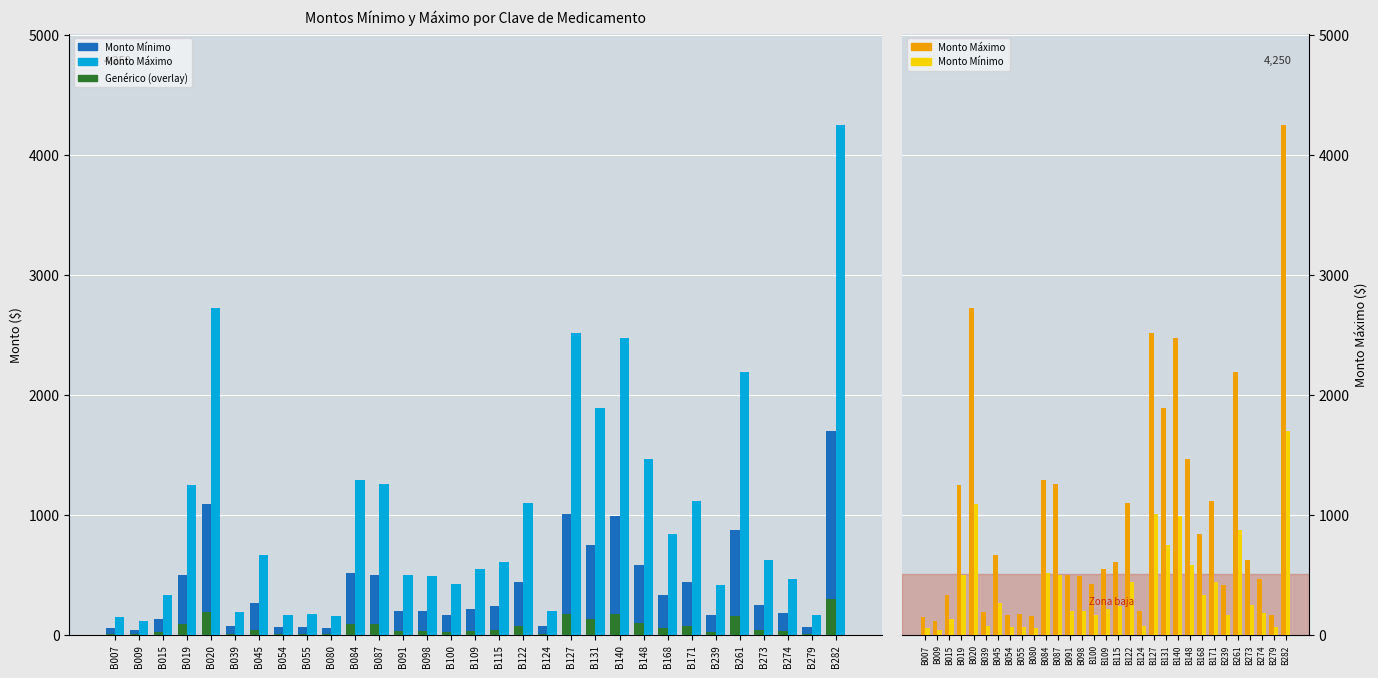

What is the total value across all series at B055?

245.0